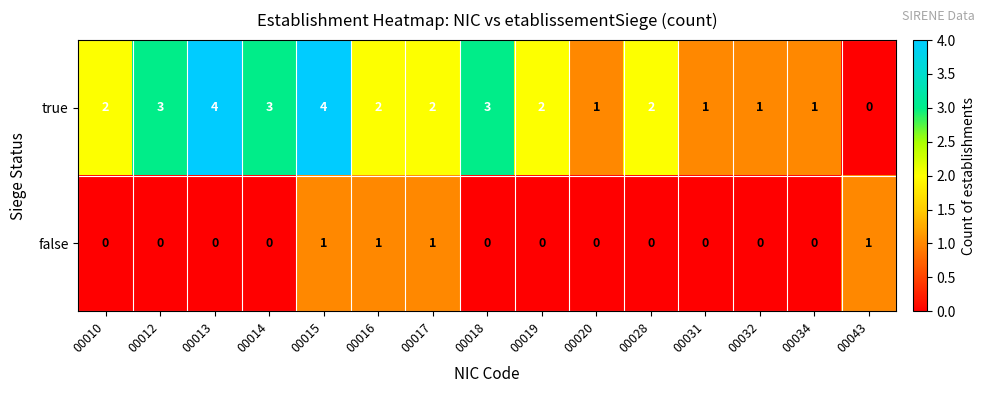

Which series has the largest total across all categories?

row_0